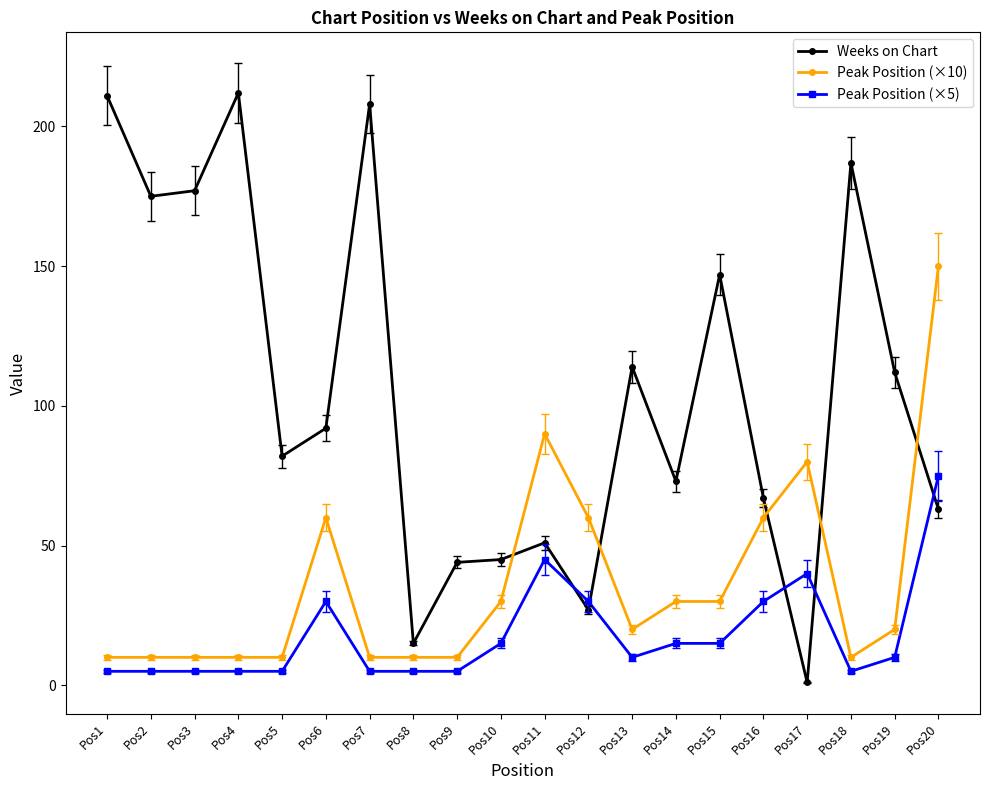

What is the difference between the second highest and minimum values in the Peak Position (×5) series?

40